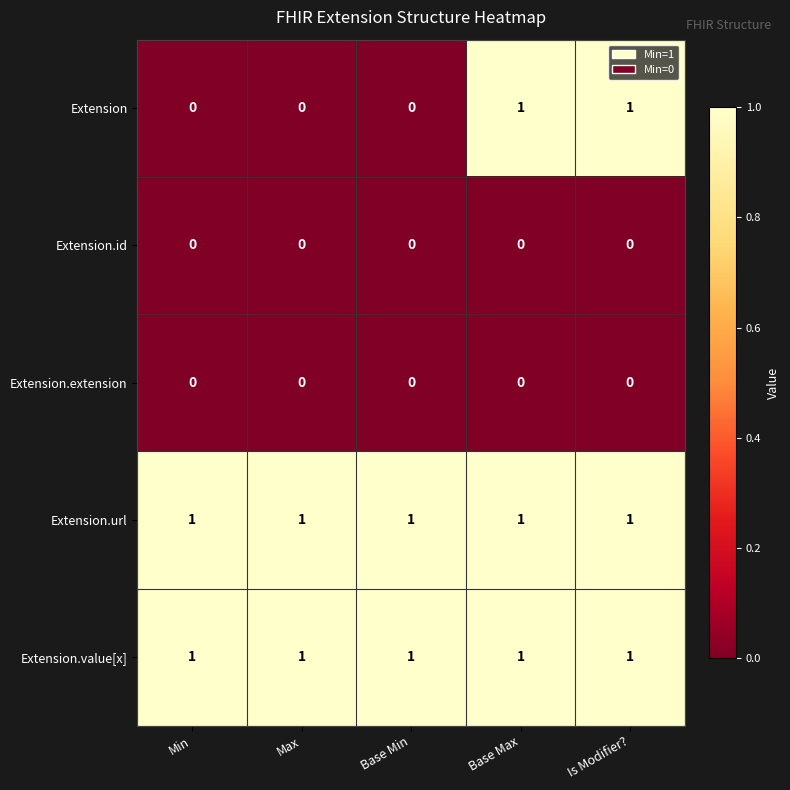

What is the total value across all series at Base Min?

2